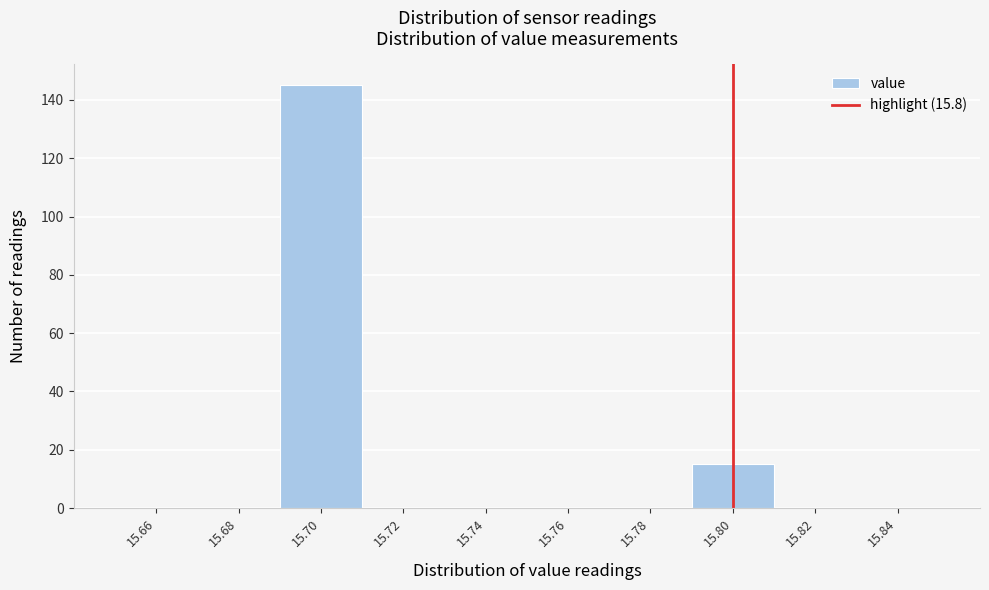

Reading left to right, transcribe this chart: for each bar, give the range it covers on the x-axis and its height. The values are not printed on the chart, so give them approximately, as read against the axis.

15.65 to 15.67: 0
15.67 to 15.69: 0
15.69 to 15.71: 146
15.71 to 15.73: 0
15.73 to 15.75: 0
15.75 to 15.77: 0
15.77 to 15.79: 0
15.79 to 15.81: 16
15.81 to 15.83: 0
15.83 to 15.85: 0